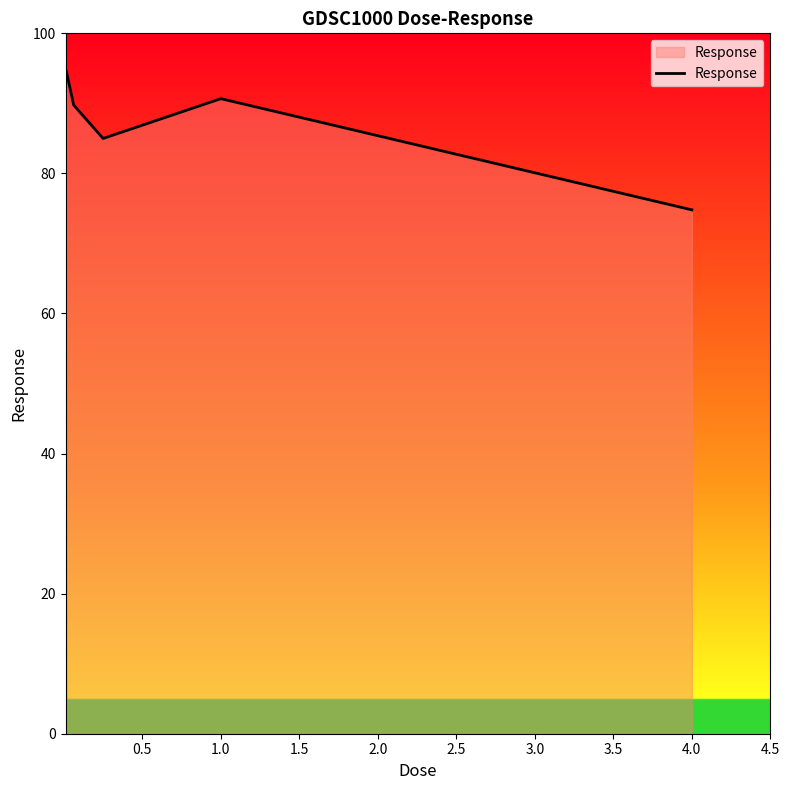

What is the average value?

87.0